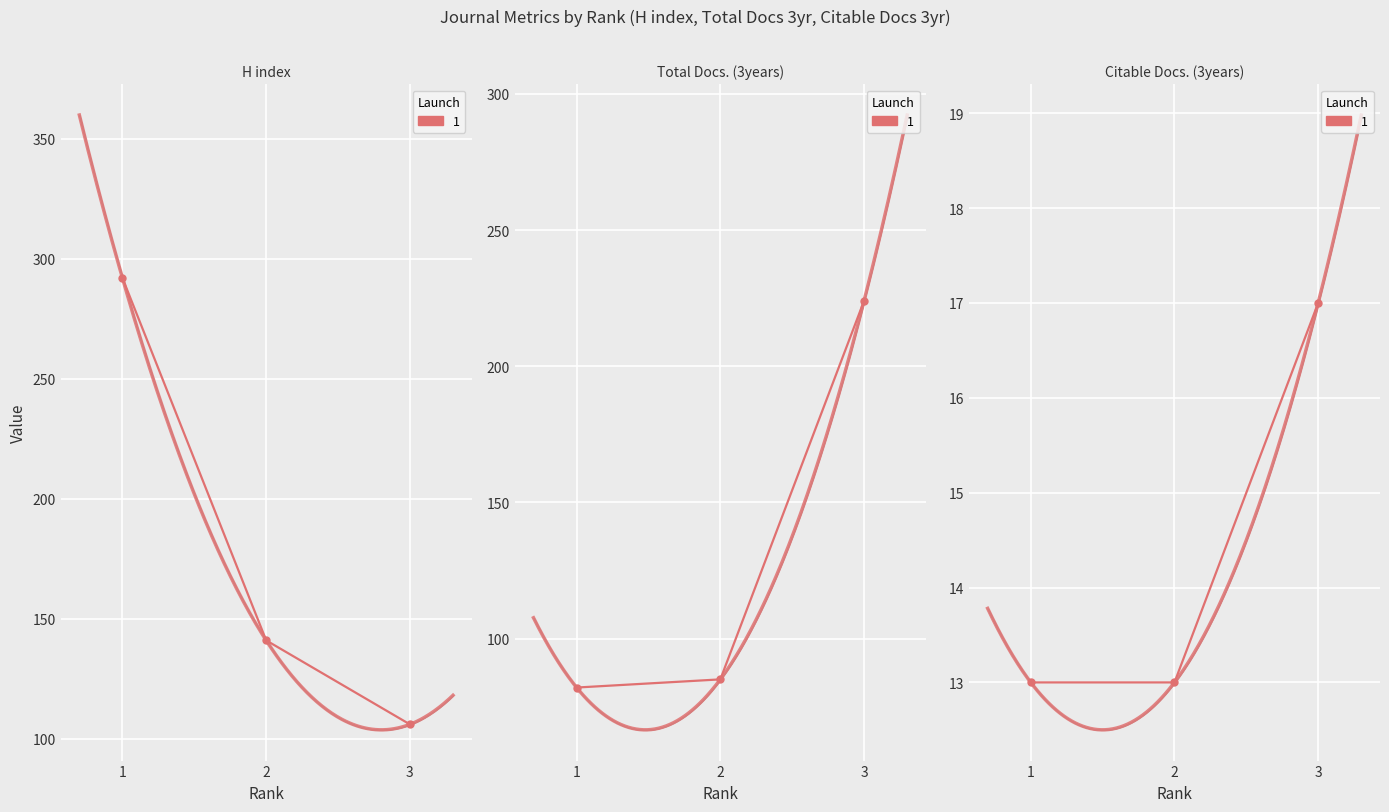

List the series in order of their peak value, lowest first.

Citable Docs. (3years), Total Docs. (3years), H index